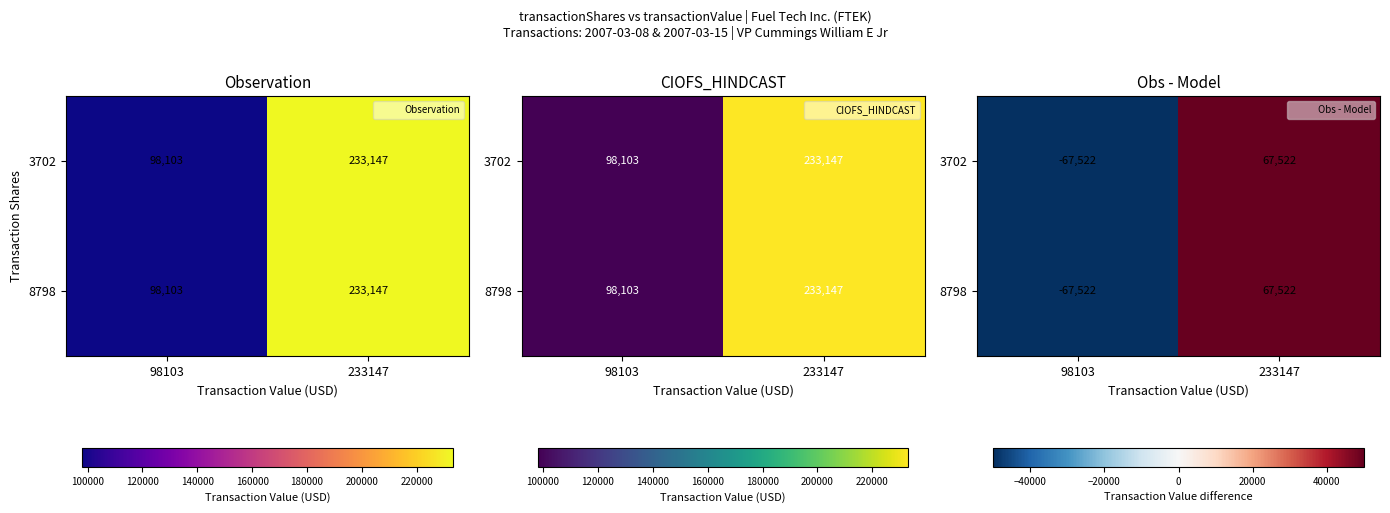

What is the difference between the 3702 values at 98103 and 233147?

135044